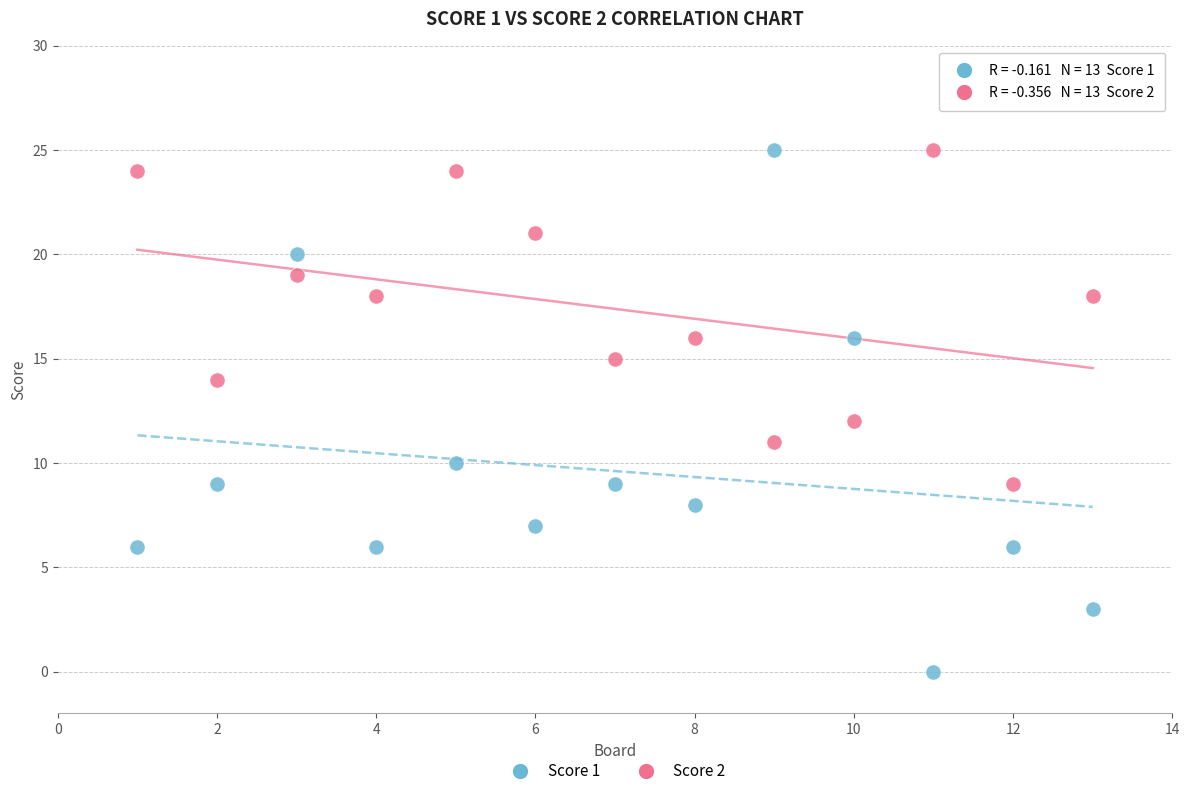

Which series reaches the minimum Y coordinate?

Score 1